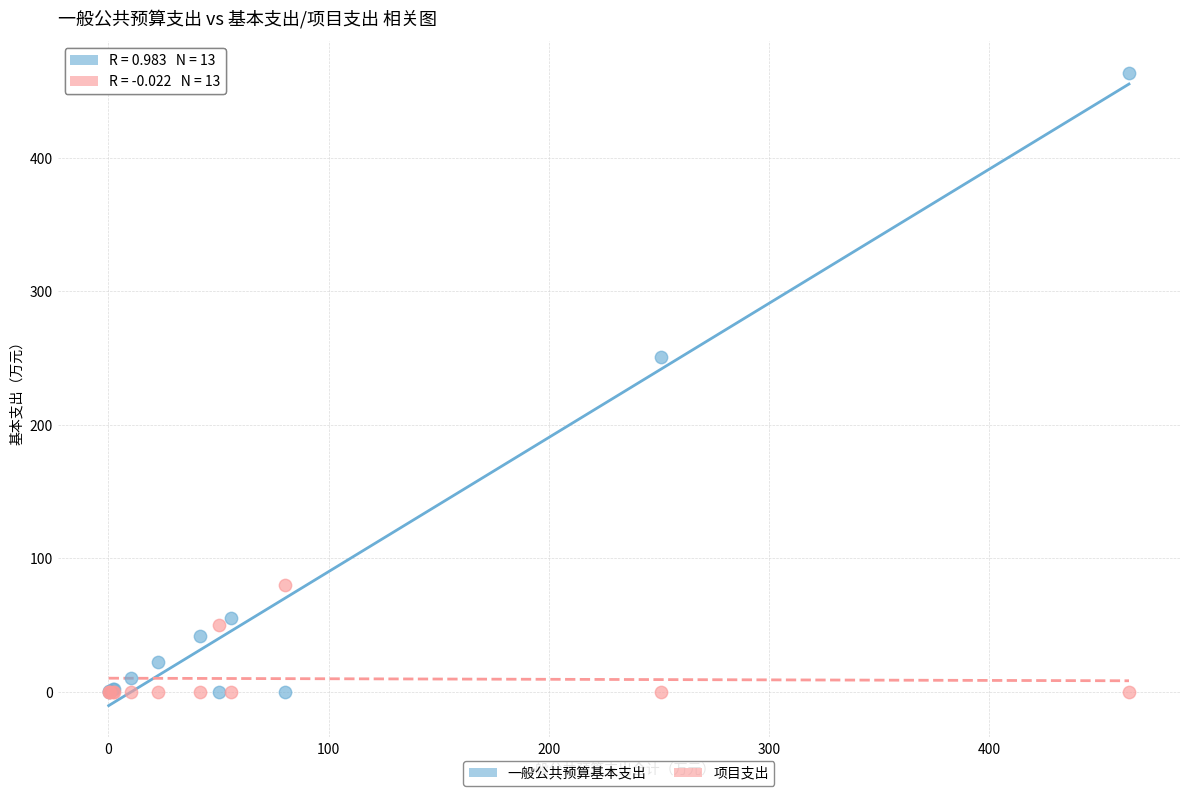

Which series has the widest spread of Y values?

一般公共预算基本支出